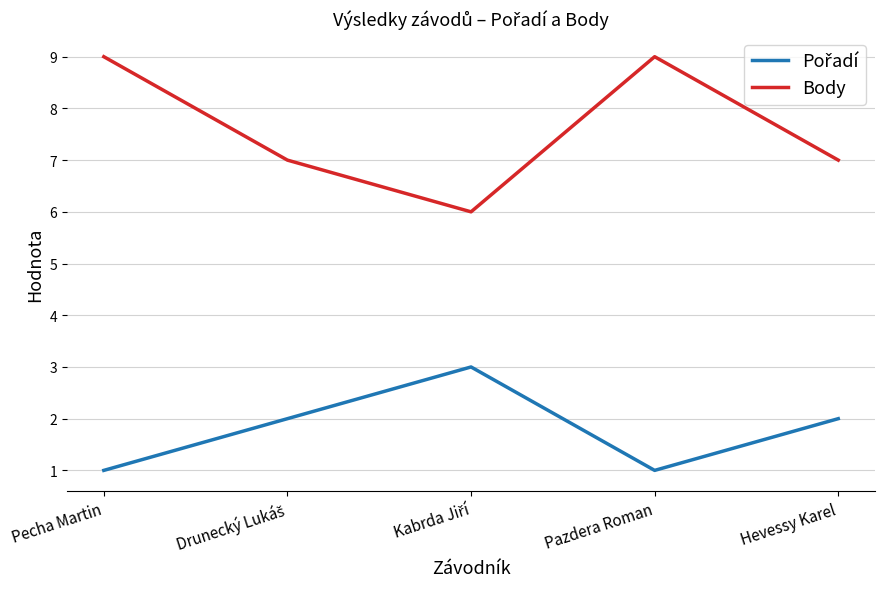

Which series has the largest total across all categories?

Body